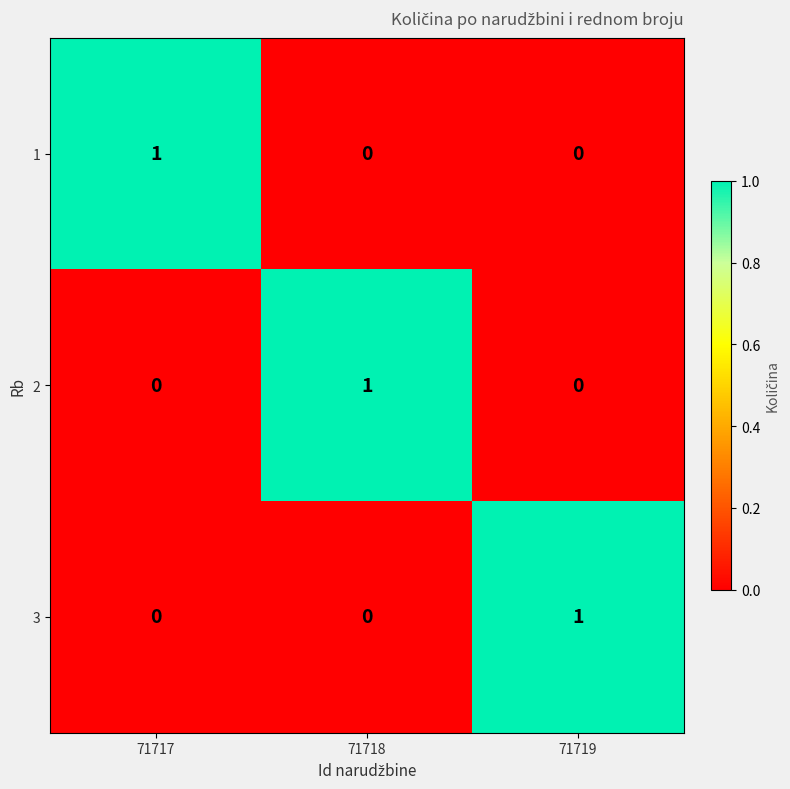

At how many categories does at least one series exceed 0?

3